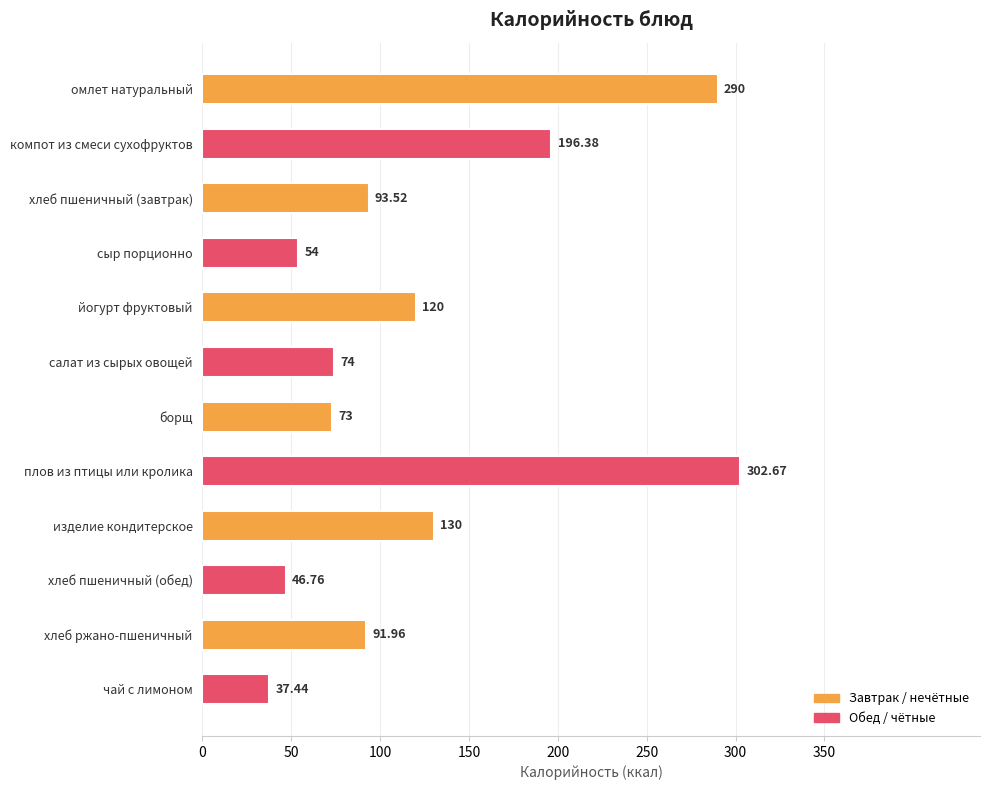

Which has a higher value, плов из птицы или кролика or хлеб ржано-пшеничный?

плов из птицы или кролика